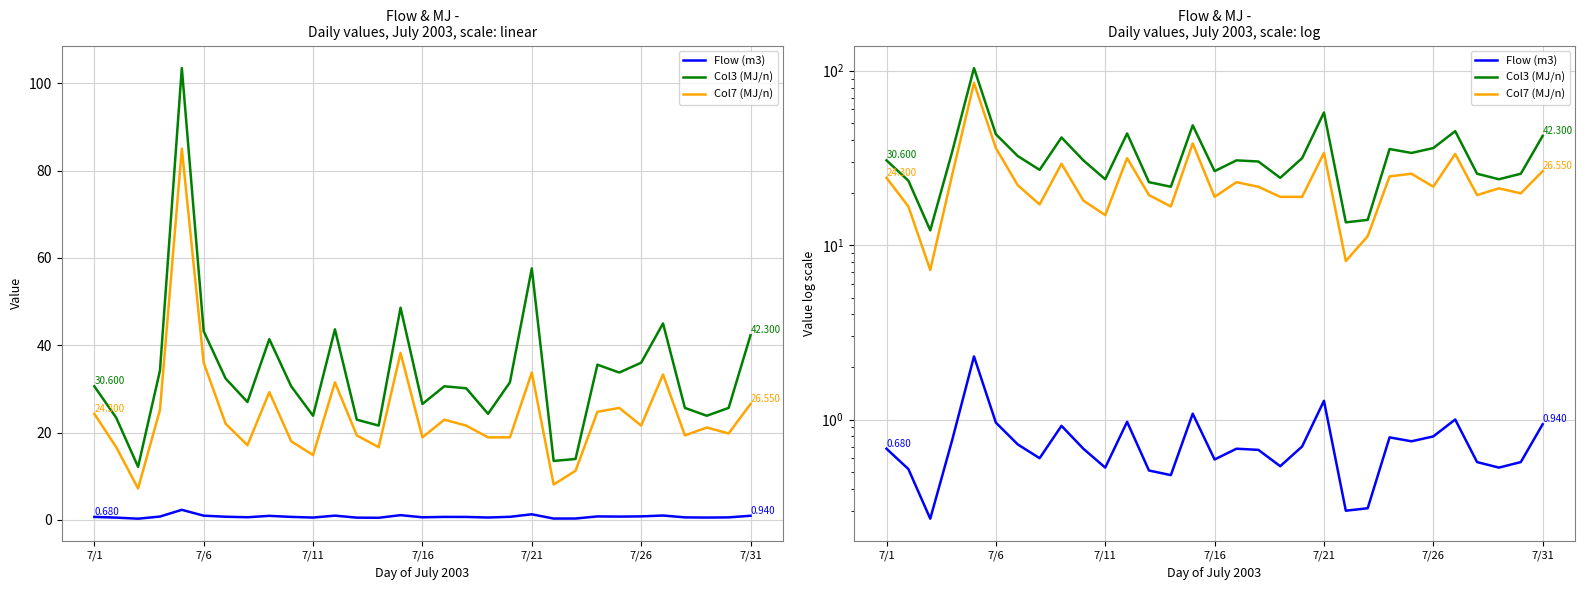

Reading left to right, transcribe all the data shown in this chart.

Flow (m3): 0.7	0.5	0.3	0.8	2.3	1.0	0.7	0.6	0.9	0.7	0.5	1.0	0.5	0.5	1.1	0.6	0.7	0.7	0.5	0.7	1.3	0.3	0.3	0.8	0.8	0.8	1.0	0.6	0.5	0.6	0.9
Col3 (MJ/n): 30.6	23.4	12.1	34.2	103.5	43.2	32.4	27.0	41.4	30.6	23.8	43.6	22.9	21.6	48.6	26.5	30.6	30.1	24.3	31.5	57.6	13.5	13.9	35.5	33.7	36.0	45.0	25.6	23.8	25.6	42.3
Col7 (MJ/n): 24.3	16.6	7.2	25.2	85.0	36.0	22.0	17.1	29.2	18.0	14.8	31.5	19.3	16.6	38.2	18.9	22.9	21.6	18.9	18.9	33.7	8.1	11.2	24.7	25.6	21.6	33.3	19.3	21.1	19.8	26.5